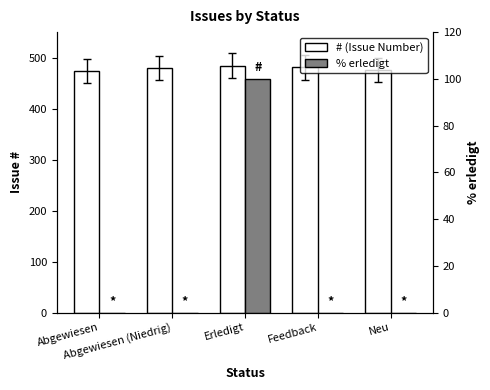

What is the spread (max minus min) of values at Abgewiesen (Niedrig)?

480